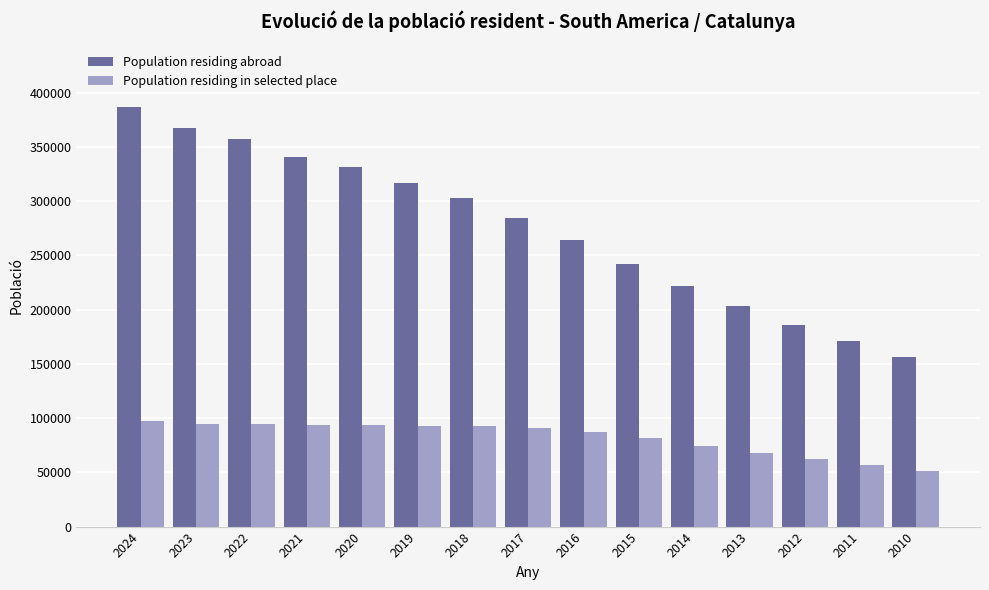

Which category has the lowest value across all series?

2010